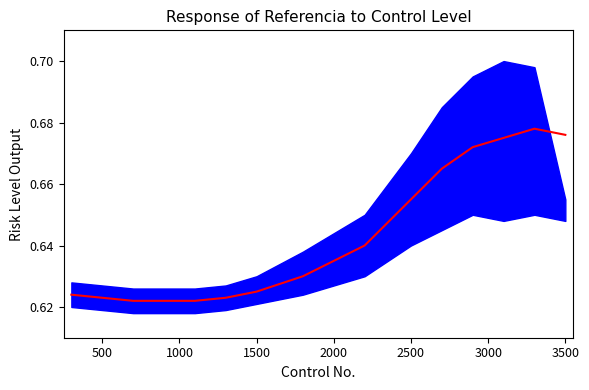

The value at 12 is 0.9. True or false?

False